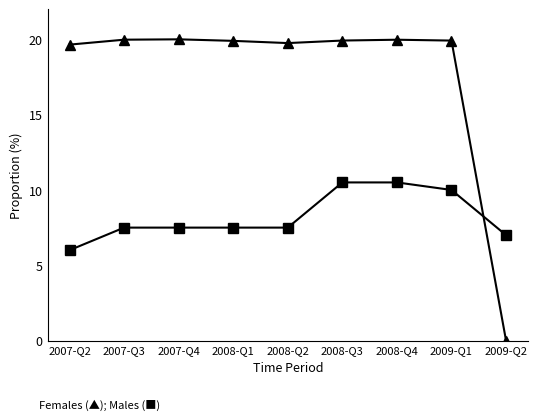

What position from the left is 2007-Q3?

2